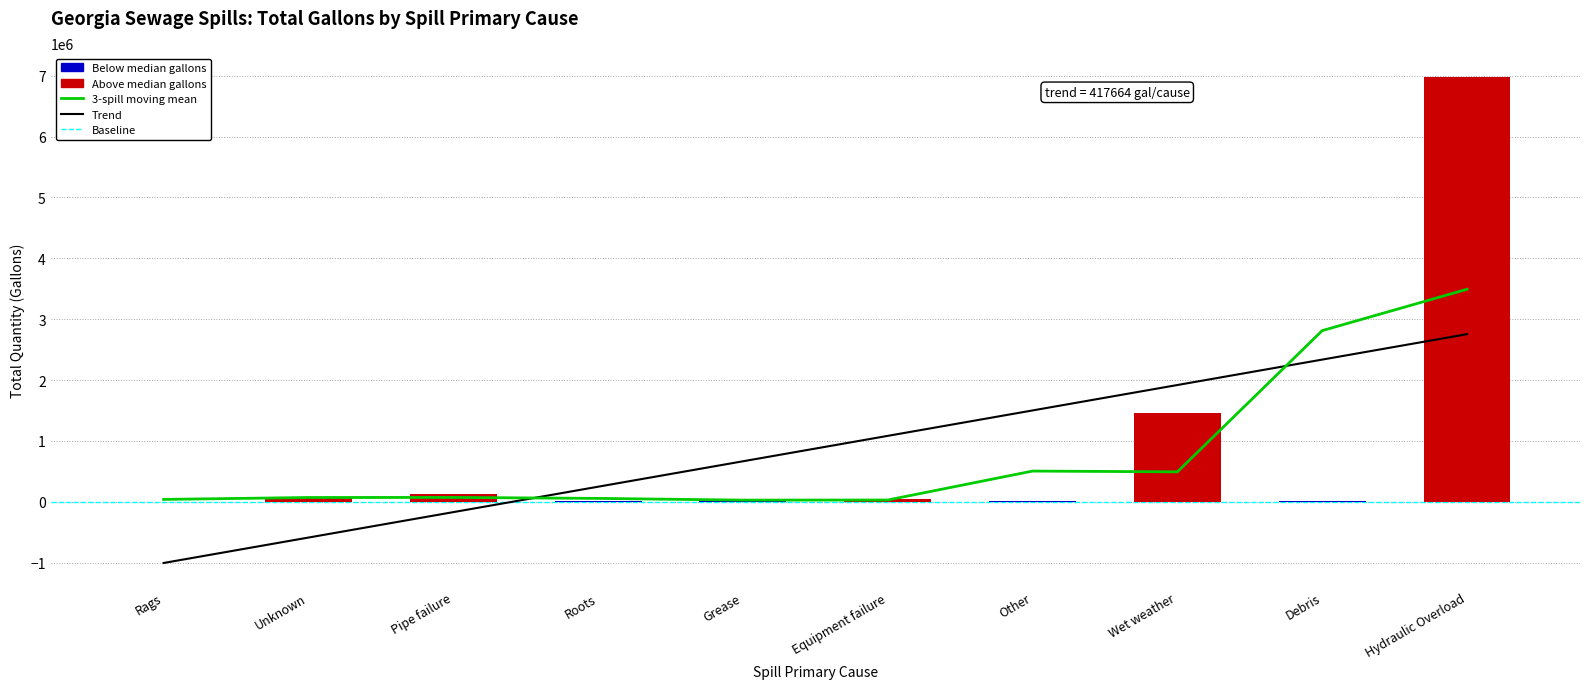

Between Debris and Wet weather, which is larger?

Debris